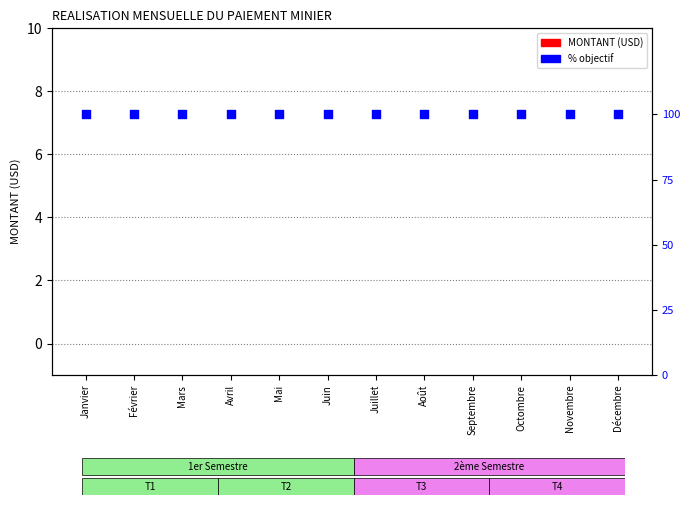

Which series reaches the minimum Y coordinate?

MONTANT (USD)